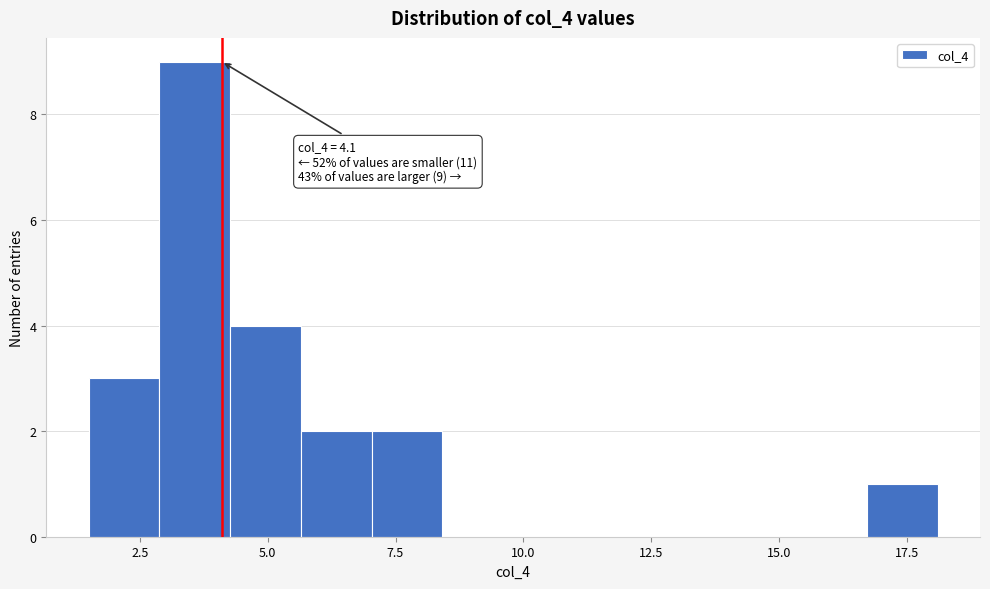

Read against the x-axis, roughly where is the centre of the tallest bar?

3.5